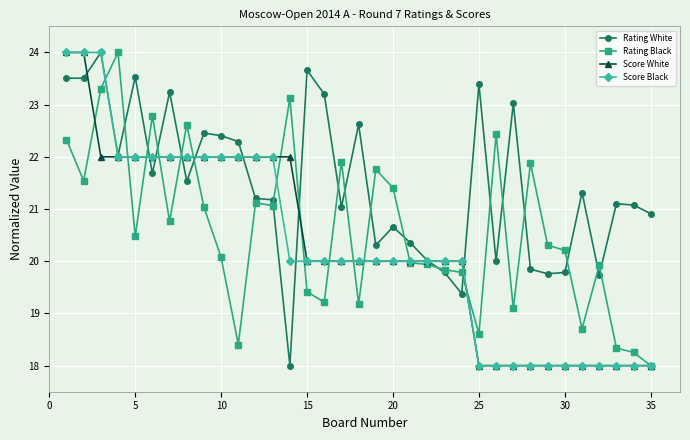

What is the value of the Score Black point at the 8th from the left?

22.0